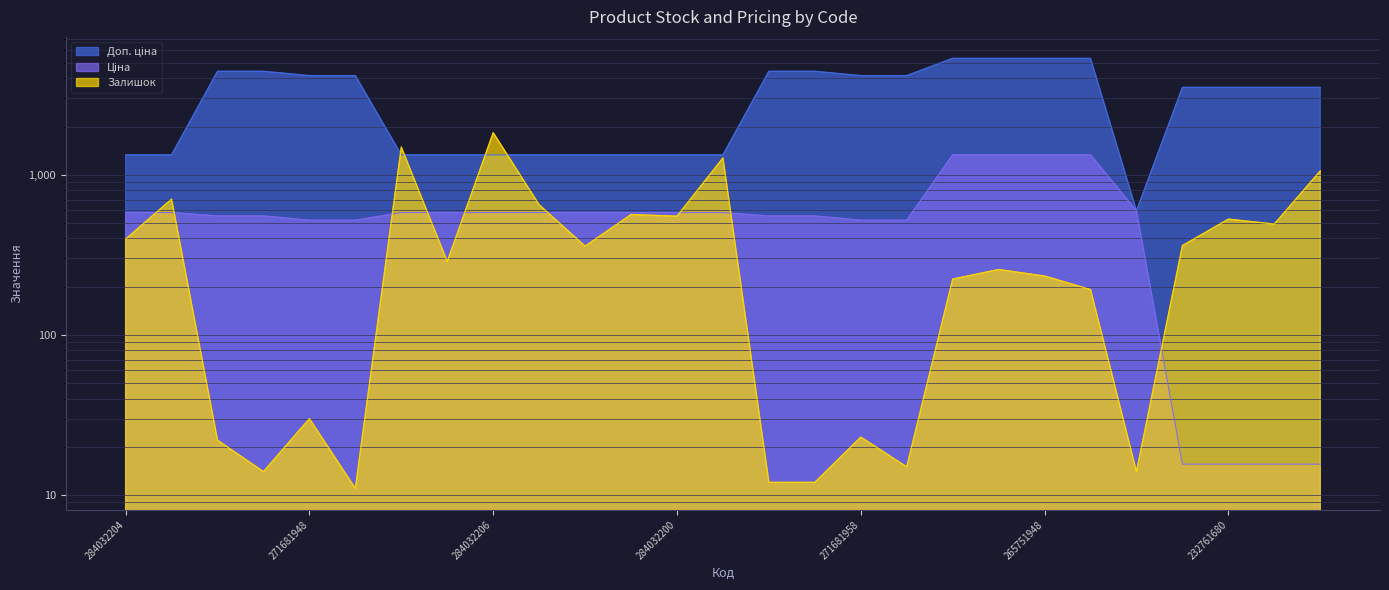

How many data points in Доп. ціна are above 3508?

12